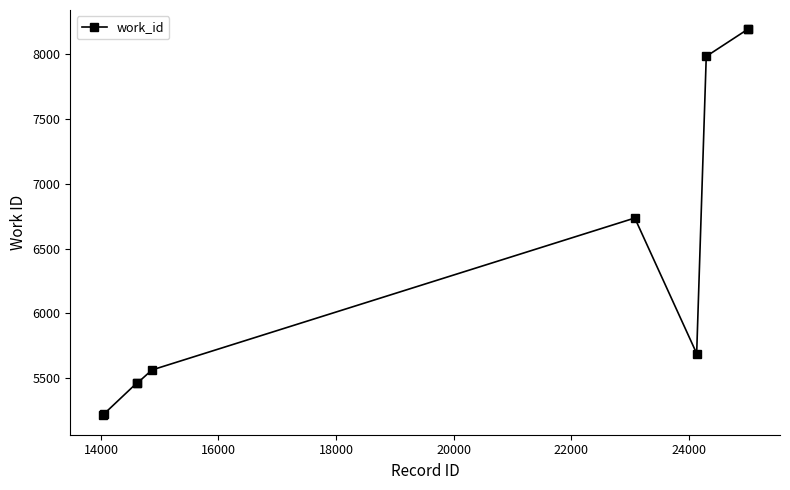

What is the difference between the maximum and minimum values?

2981